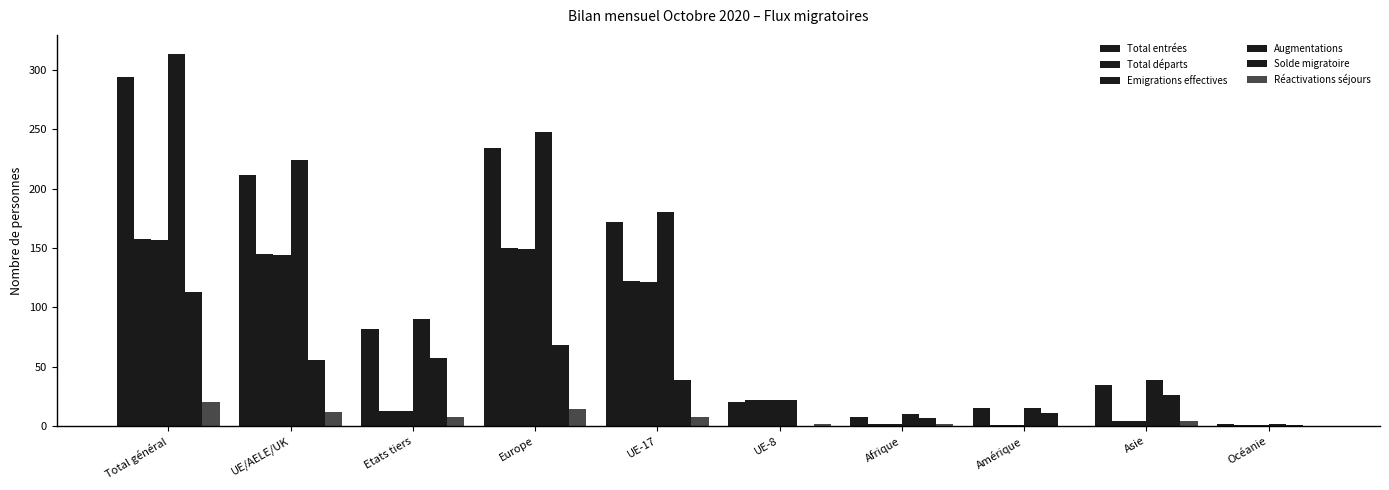

How many distinct data groups are displayed?

6